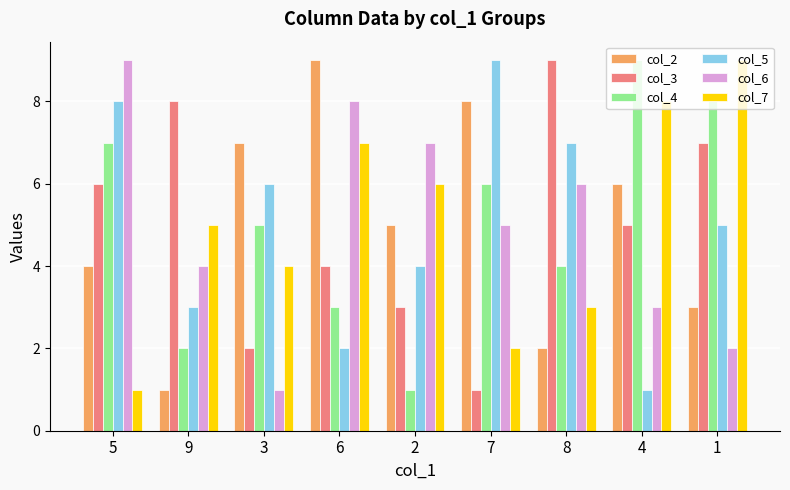

At which label does col_2 first exceed 5?

3